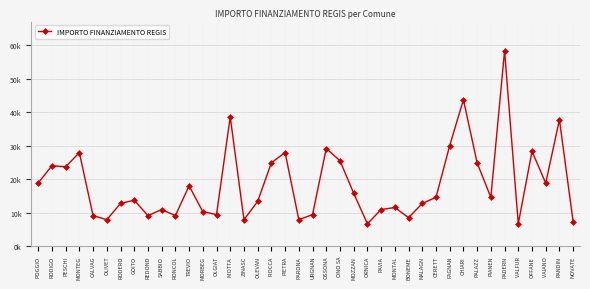

List the labels in order of value, smallest first.

ORNICA, VALFUR, NOVATE, OLIVET, ZINASC, PARONA, BONEME, CALVAG, REDOND, RONCOL, OLGIAT, URGNAN, MORBEG, SABBIO, PAVIA, MONTAL, RODERO, MALAGN, OLEVAN, GOITO, CERETT, PIANEN, MOZZAN, TREVIO, VAIANO, POGGIO, PESCHI, RODIGO, PALAZZ, ROCCA , ONO SA, MONTEG, PIETRA, OFFANE, OSSONA, FAGNAN, PANDIN, MOTTA , CHIARI, PADERN